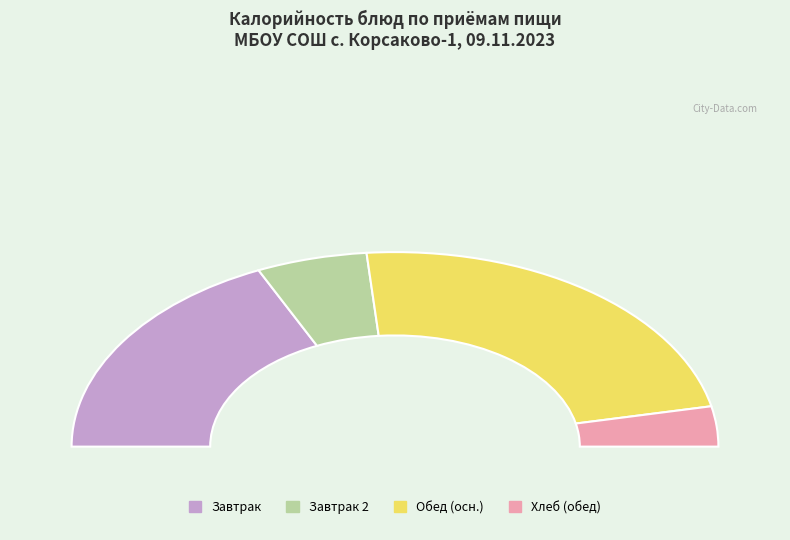

Combined, do Хлеб пшеничный (завтрак) and Компот из сухофруктов account for over 50%?

No